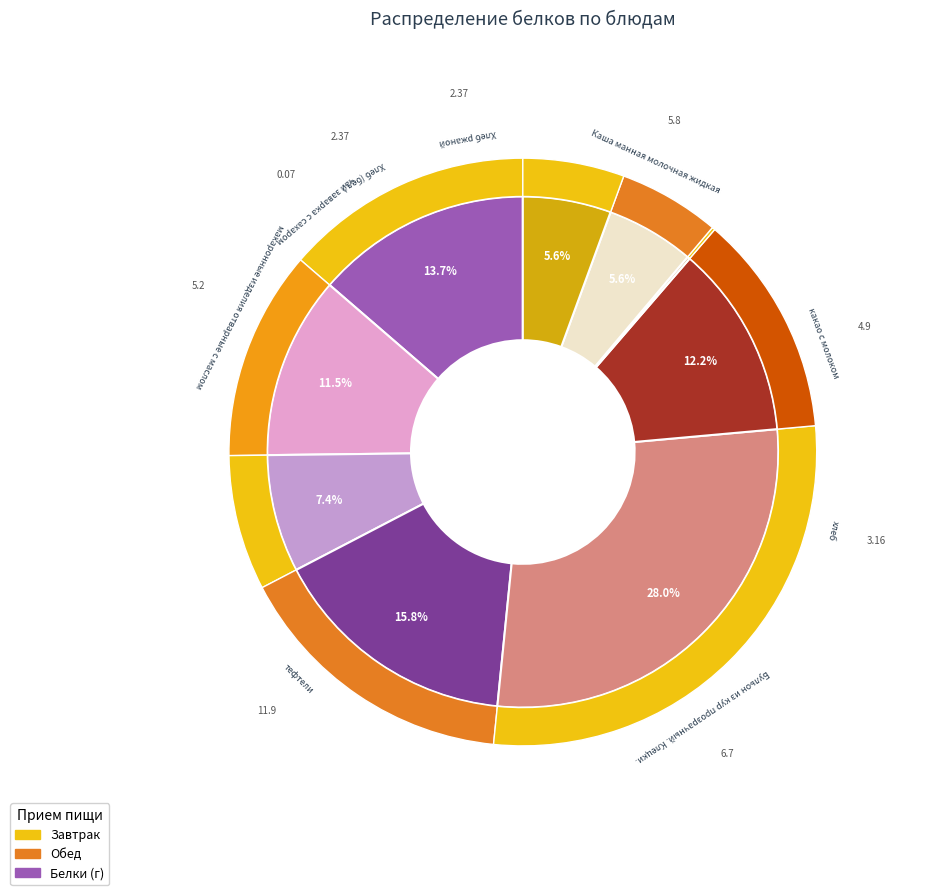

How many segments does this pie chart have?

9